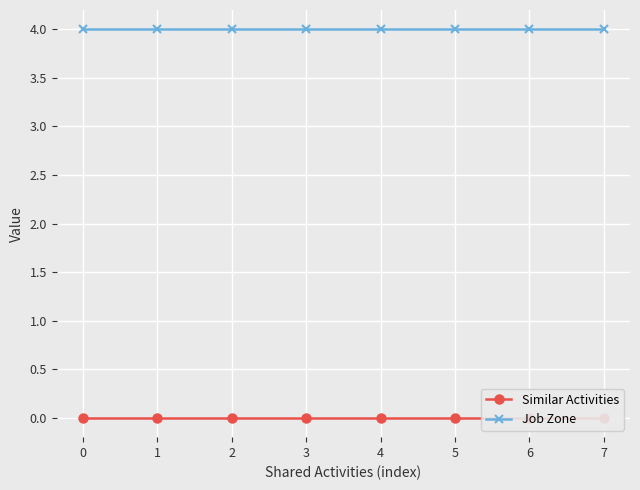

Is it true that Job Zone equals 4 at 0?

True